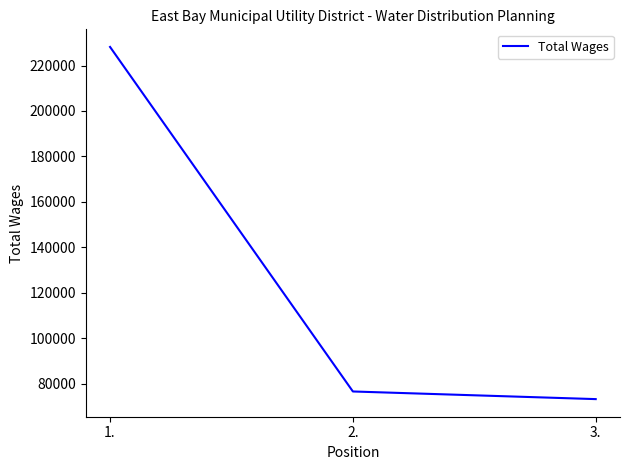

True or false: the data shows 101042 at 3..

False